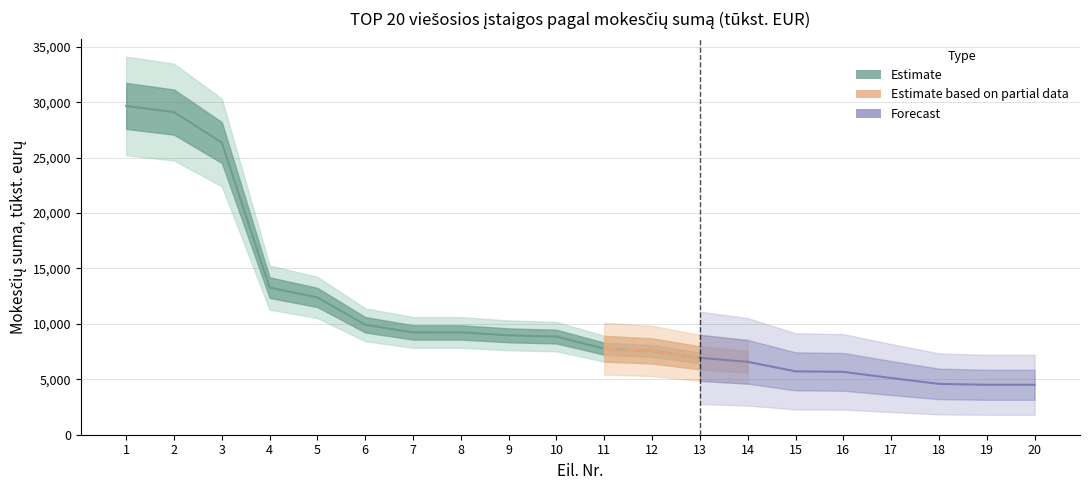

Does the chart display data point markers on the line(s)?

No